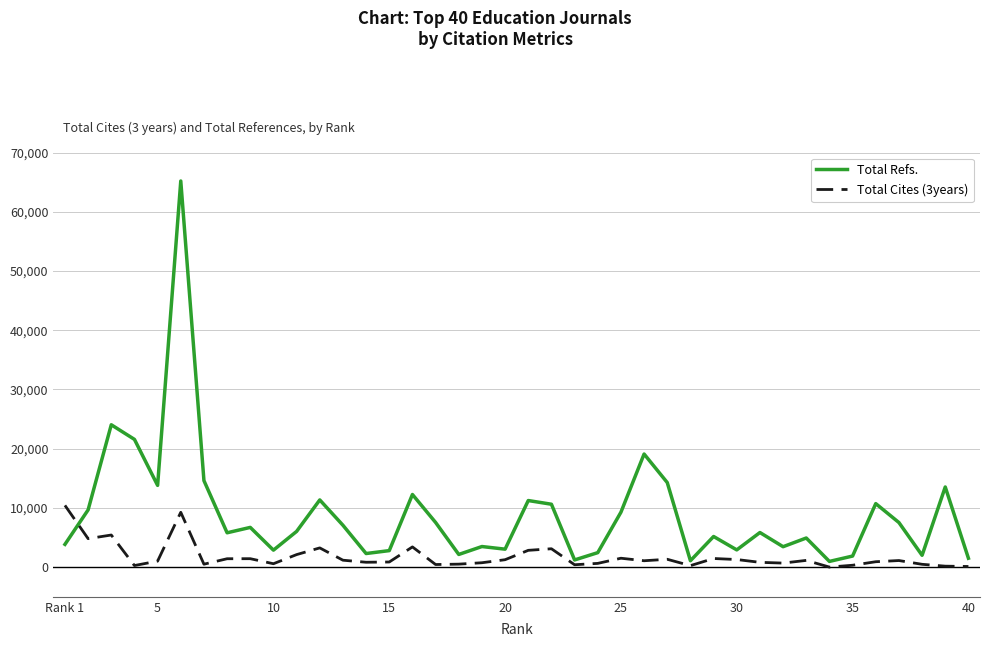

Which series has the widest spread of values?

Total Refs.